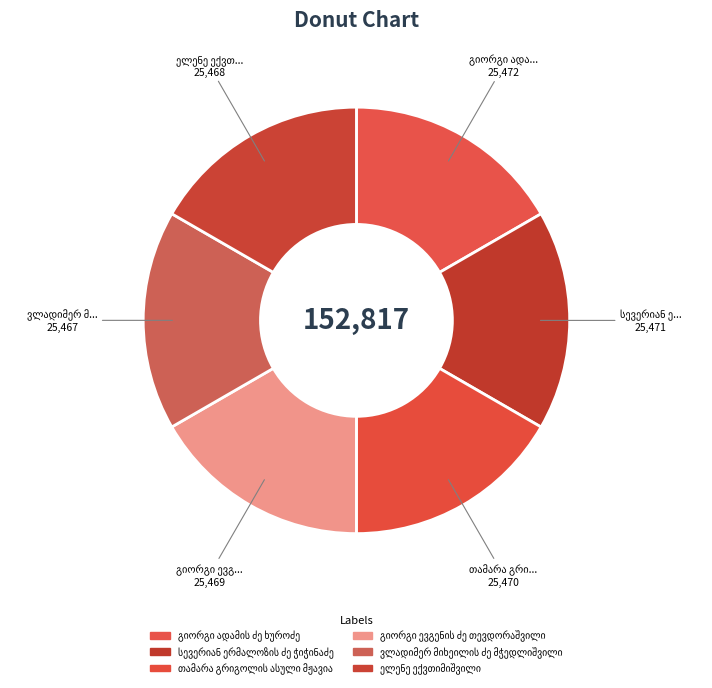

Do გიორგი ადამის ძე ხუროძე and ელენე ექვთიმიშვილი together represent more than half of the pie?

No